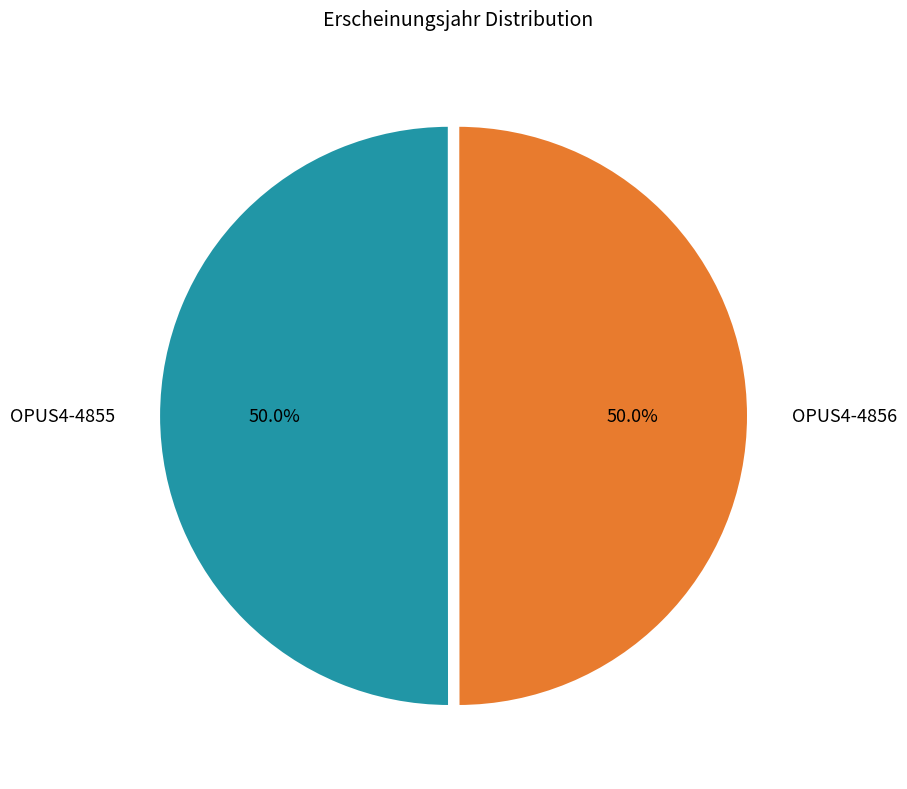

What percentage is the OPUS4-4855 slice, to the nearest percent?

50%